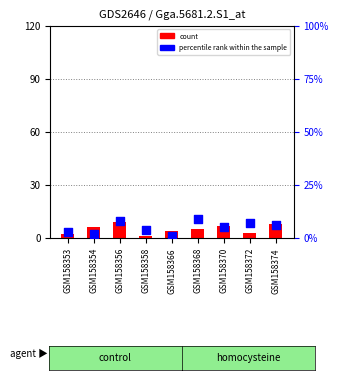

Which series reaches the maximum Y coordinate?

count